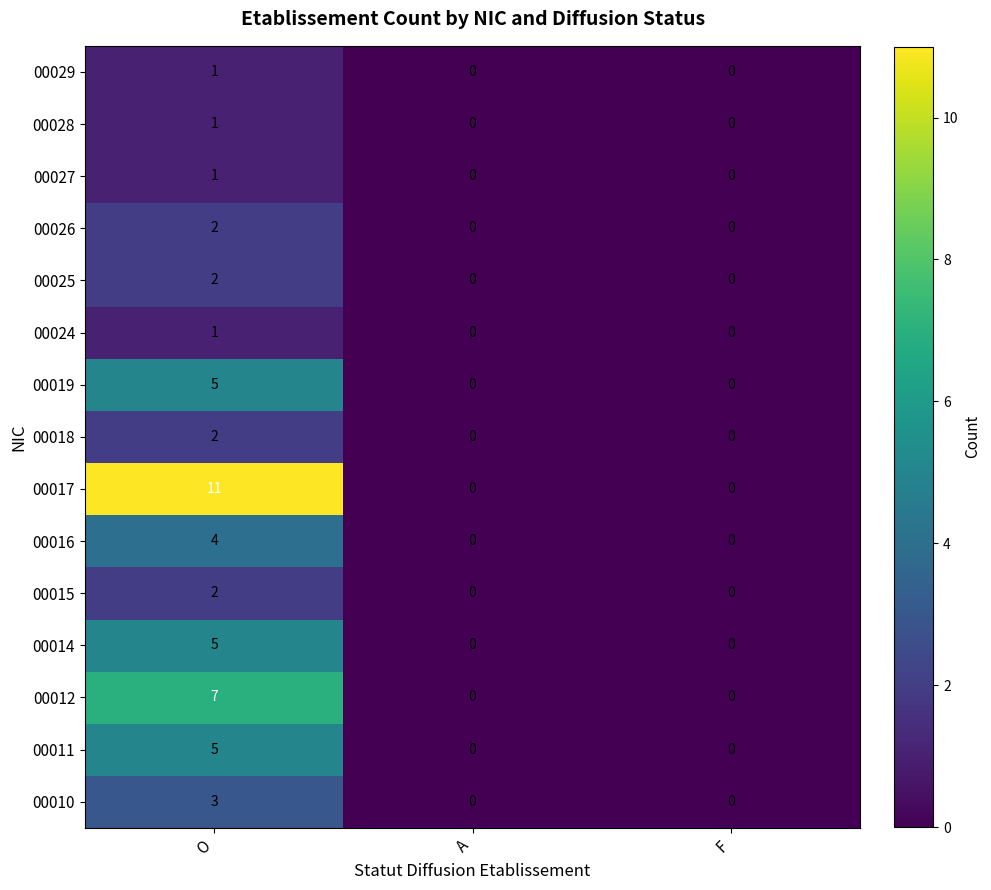

What is the sum of all 00019 values?

5